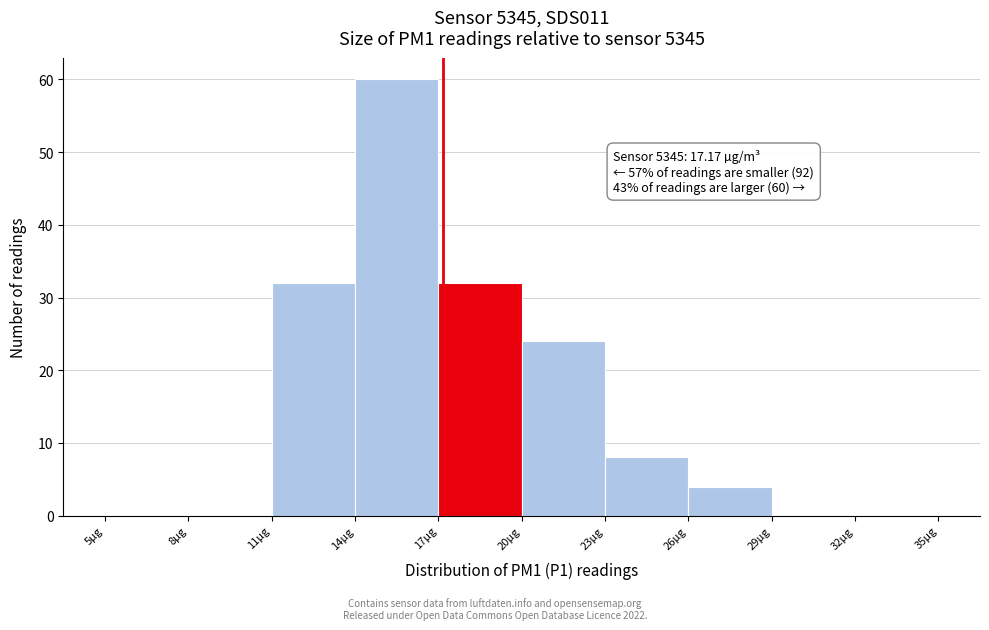

Over which range of the x-axis is the bar tallest?

14 to 17